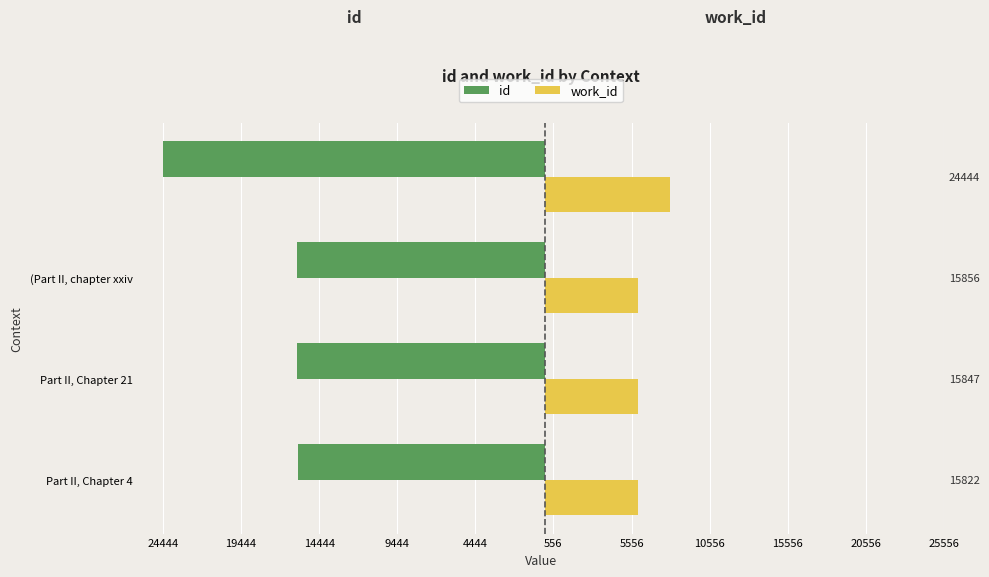

At which label is work_id closest to 6991?

Part II, Chapter 4